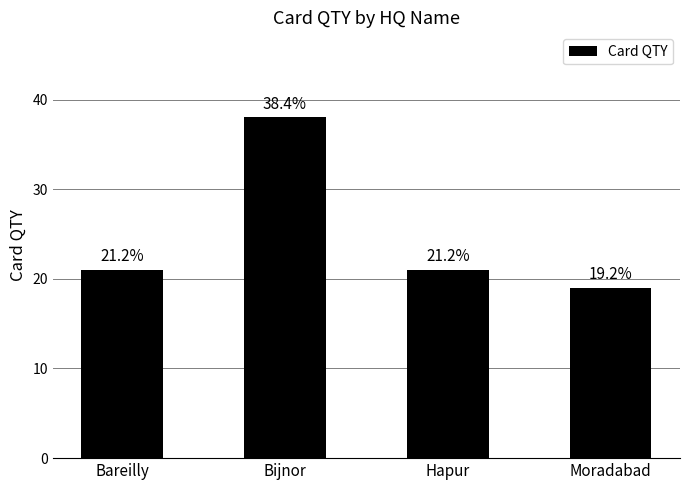

How many bars are there in total?

4